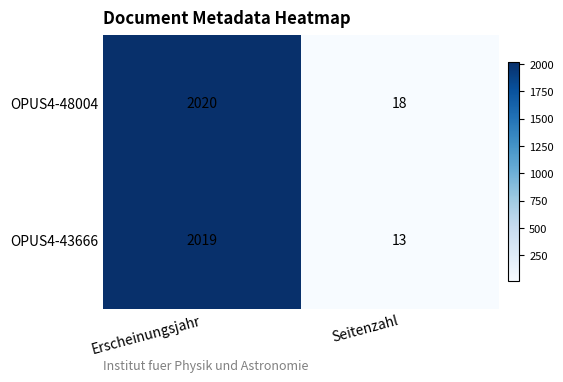

Between Erscheinungsjahr and Seitenzahl, which series saw the biggest shift?

OPUS4-43666